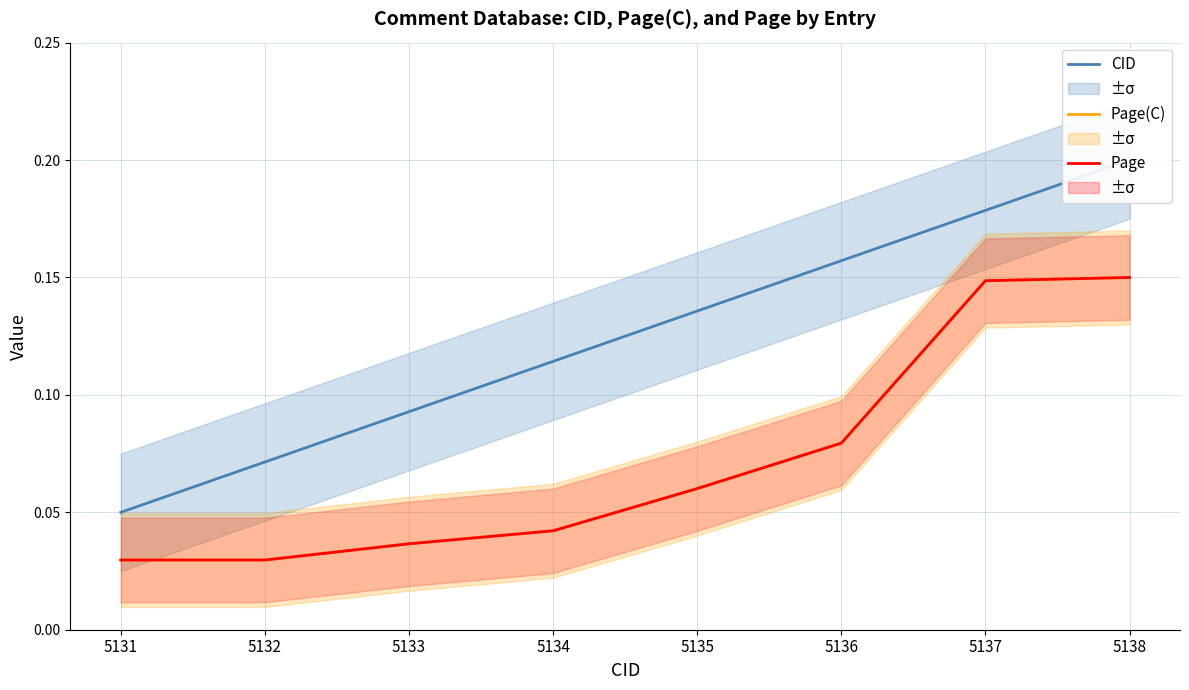

Where is CID nearest to the value 0?

5131